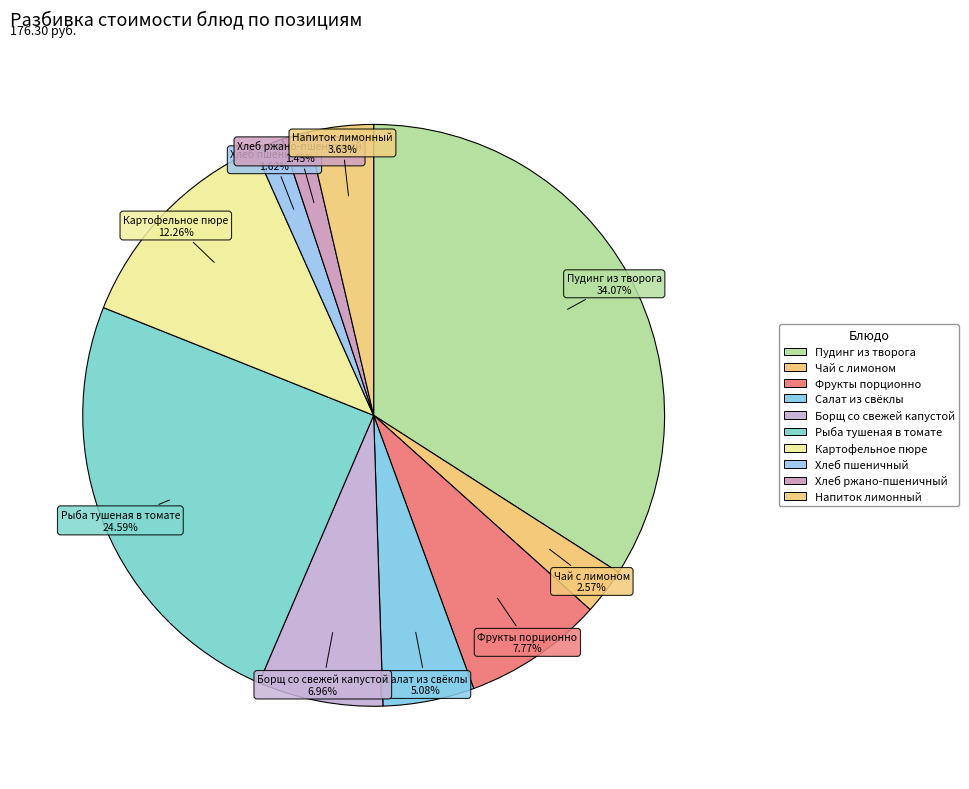

Count the number of slices in the pie.

10